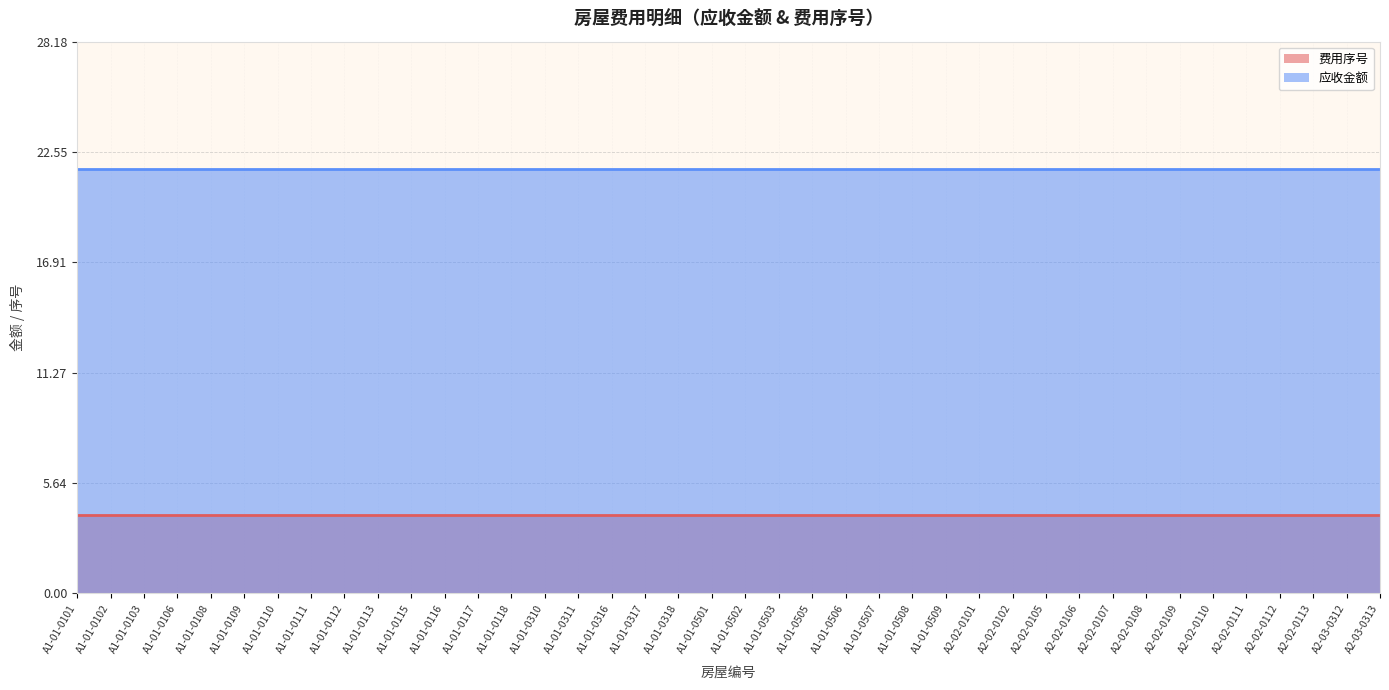

How many categories are shown in the chart?

40